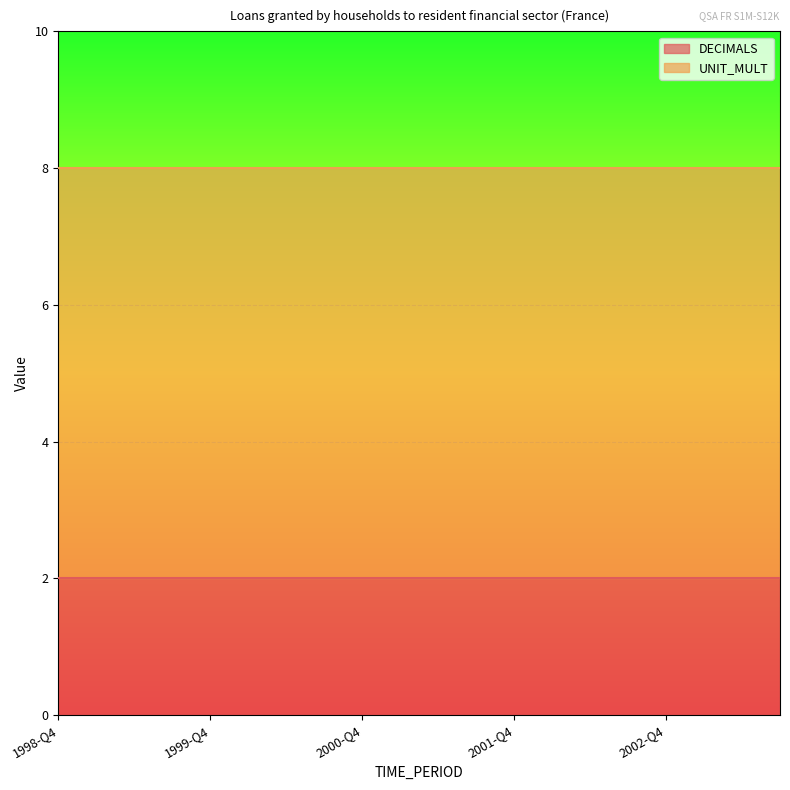

What is the highest value of the DECIMALS series?

2